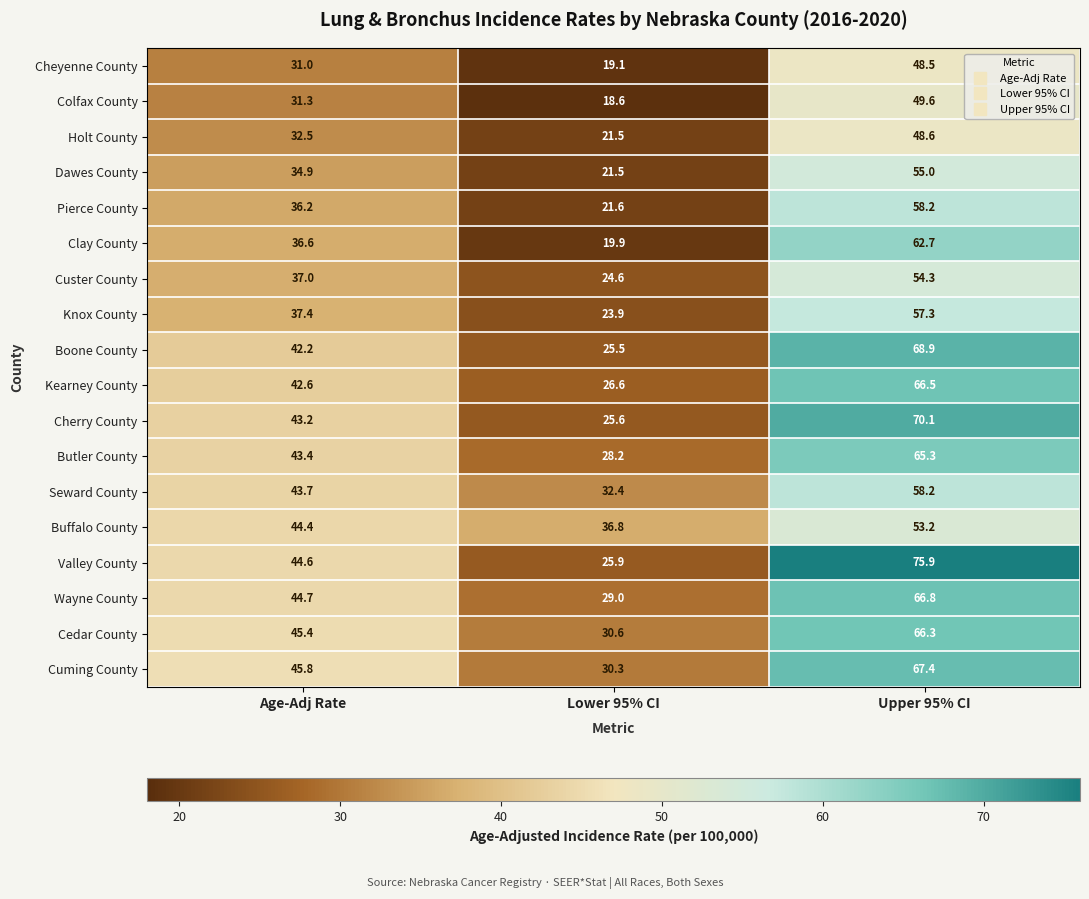

At Age-Adj Rate, list the series in order from largest to smallest.

Cuming County, Cedar County, Wayne County, Valley County, Buffalo County, Seward County, Butler County, Cherry County, Kearney County, Boone County, Knox County, Custer County, Clay County, Pierce County, Dawes County, Holt County, Colfax County, Cheyenne County